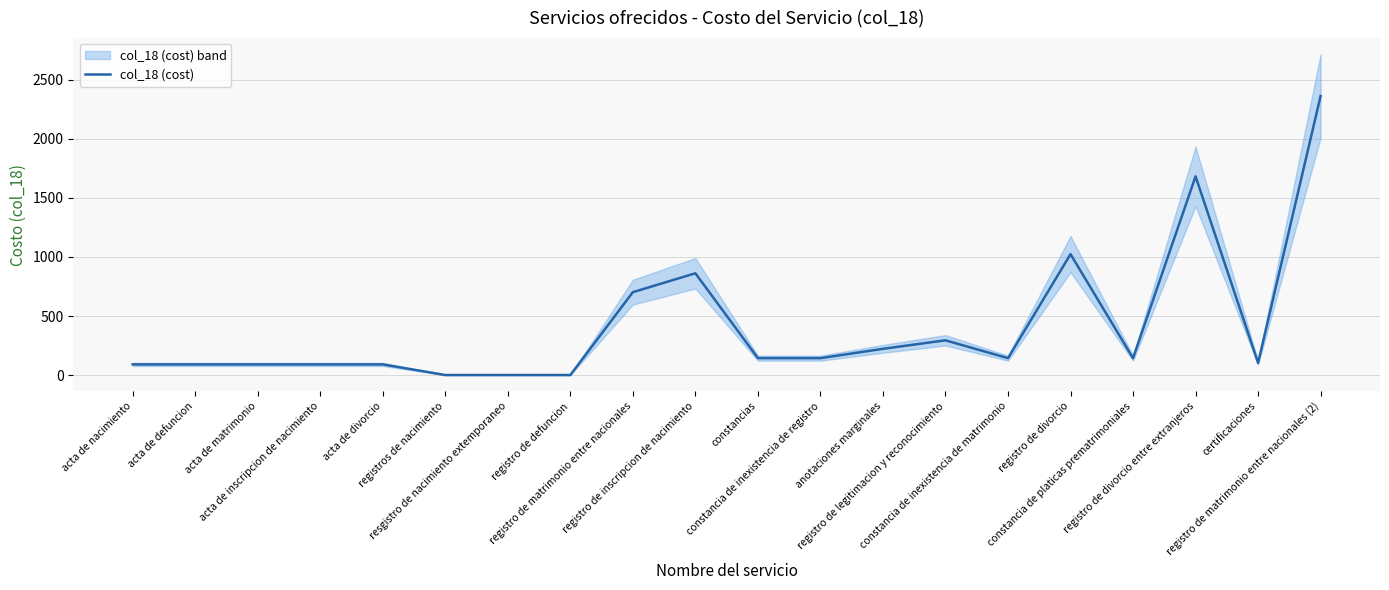

How many data points does each series have?

20